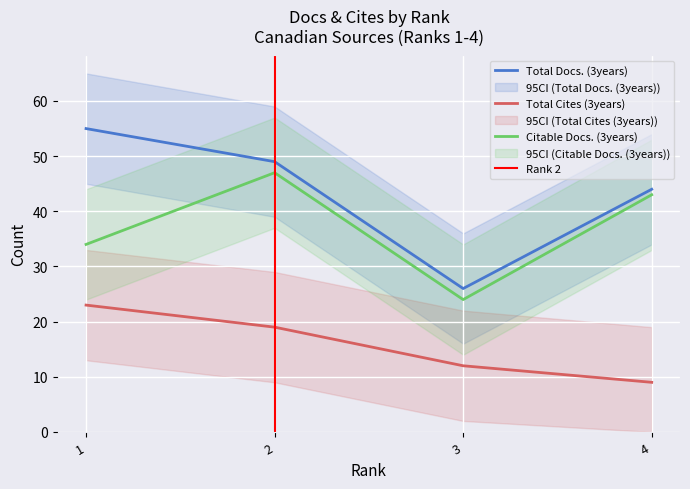

How many lines are shown in the chart?

3